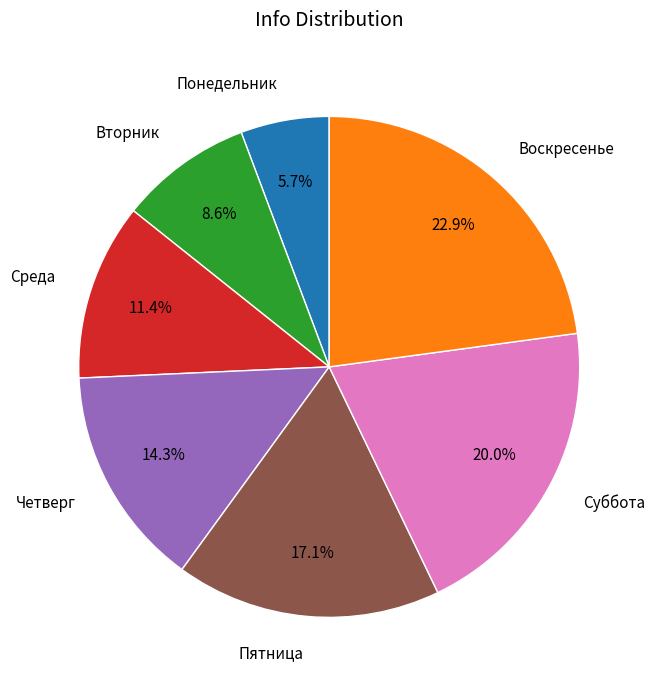

Is it true that Воскресенье is 12% of the pie?

False